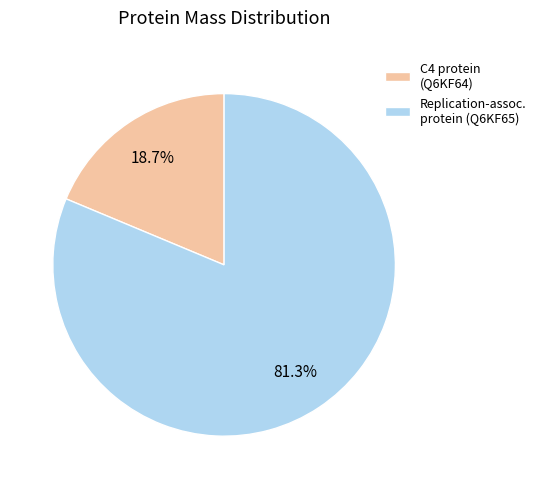

Rank the categories by value from highest to lowest.

Replication-assoc. protein (Q6KF65), C4 protein (Q6KF64)